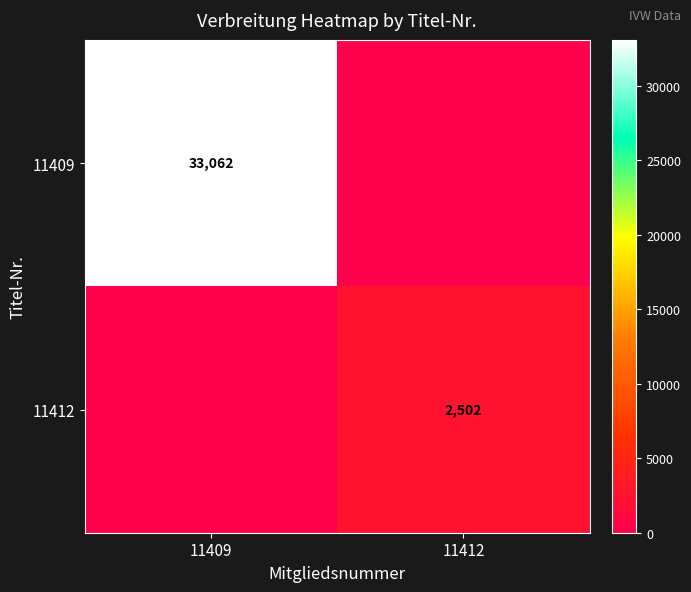

At how many categories does at least one series exceed 6092?

1